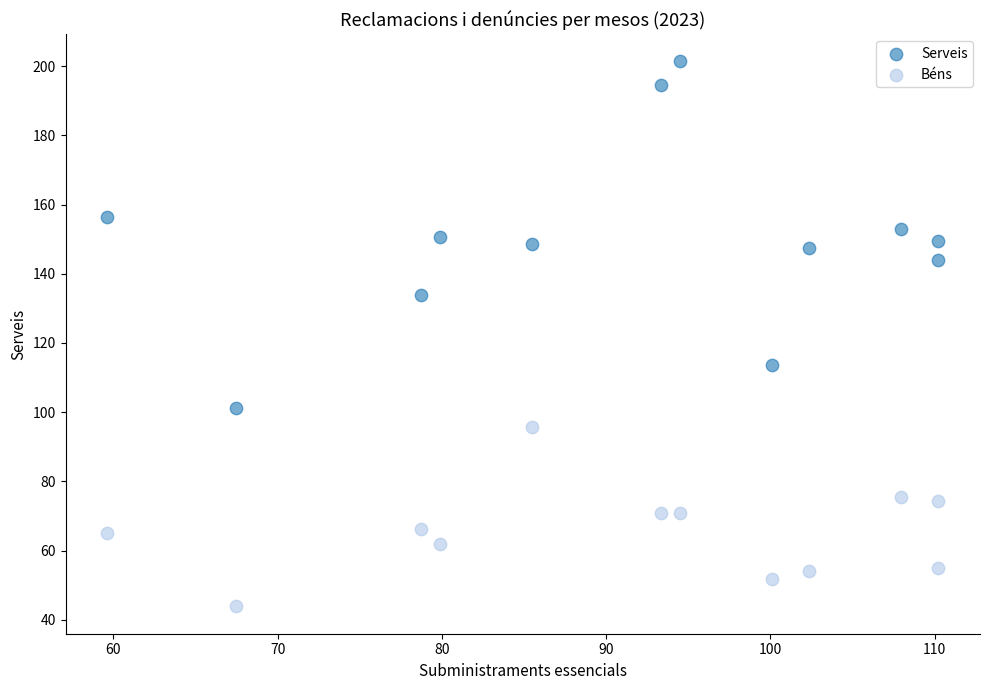

What are all the series names shown in the legend?

Serveis, Béns